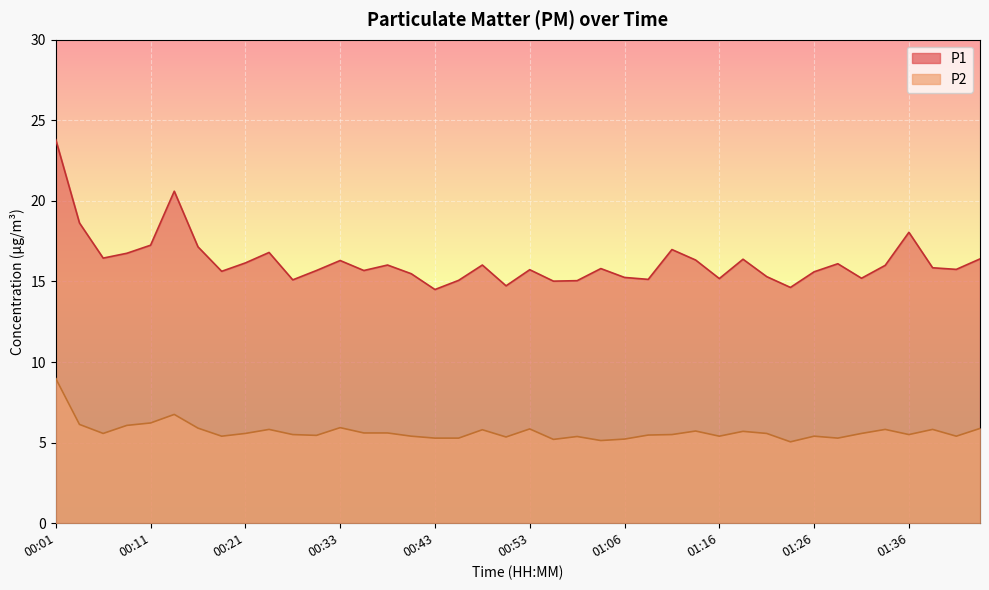

What is the total value across all series at 00:51?

20.1